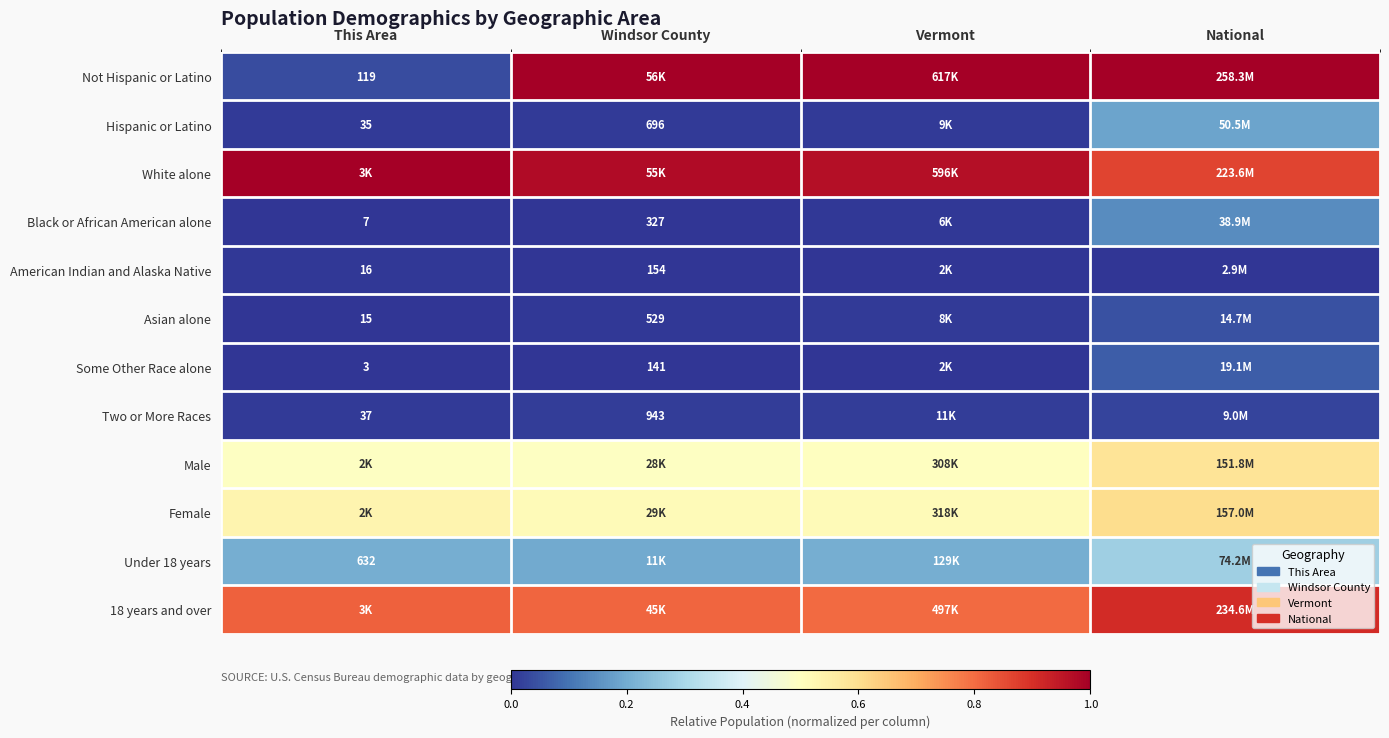

Is it true that Some Other Race alone equals 0.0 at Windsor County?

False